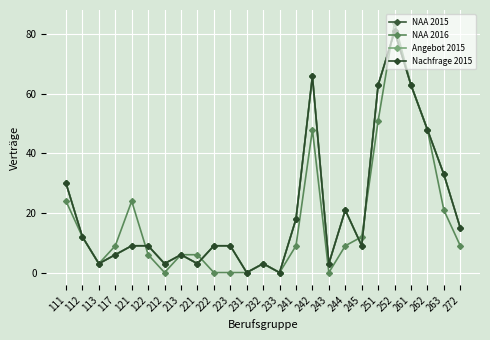

Is this an area chart (filled region under the line)?

No